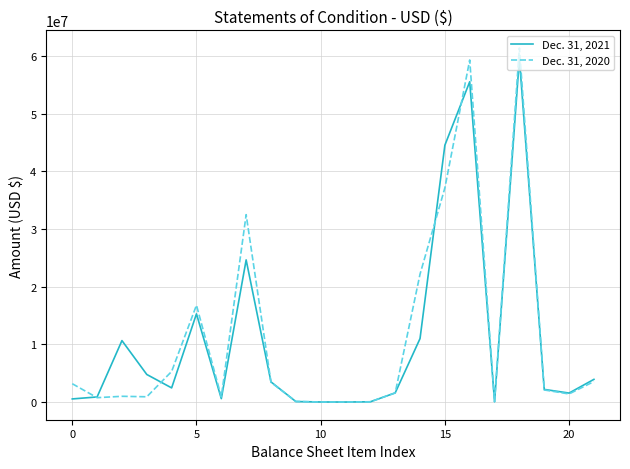

Which series has the widest spread of values?

Dec. 31, 2020